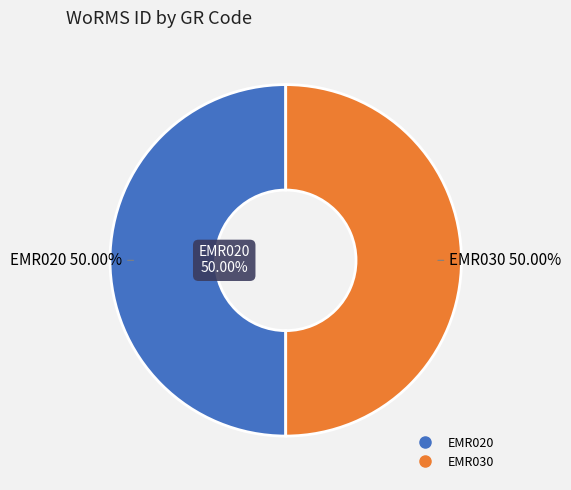

What percentage do EMR020 and EMR030 together represent?

100.0%